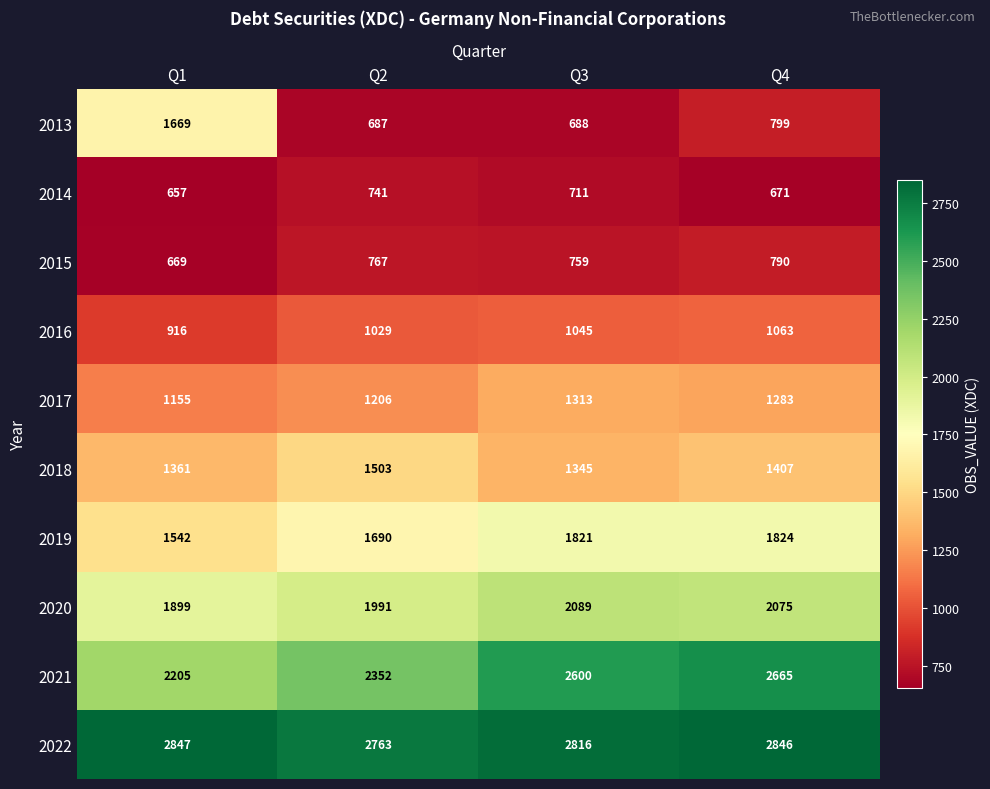

Rank the series at Q1 from highest to lowest value.

2022, 2021, 2020, 2013, 2019, 2018, 2017, 2016, 2015, 2014